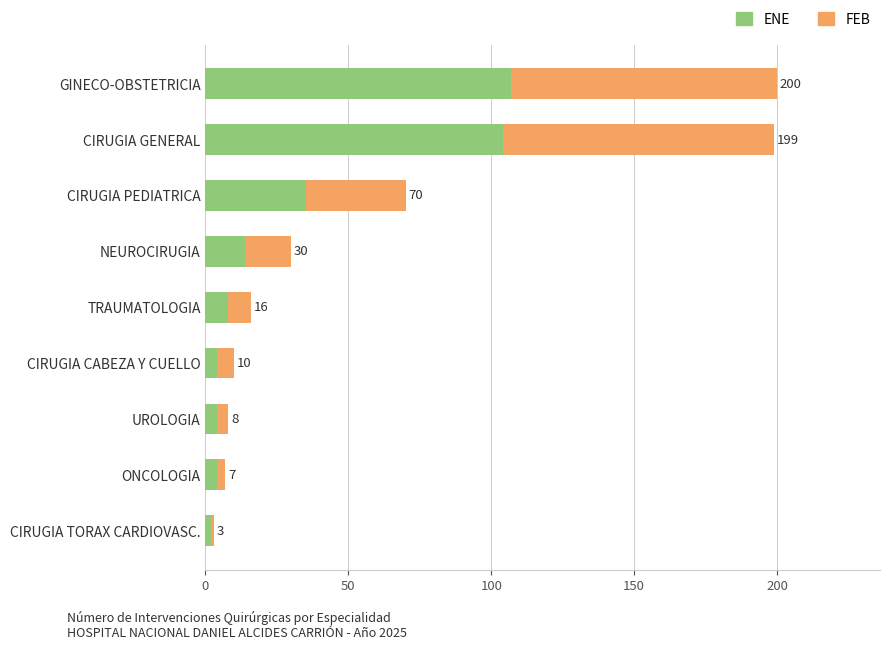

What are all the series names shown in the legend?

ENE, FEB